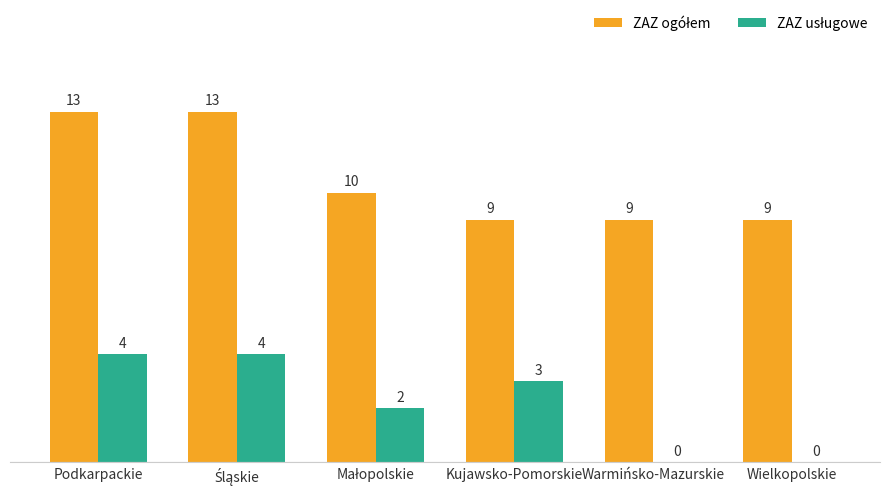

What is the maximum value shown in the chart?

13